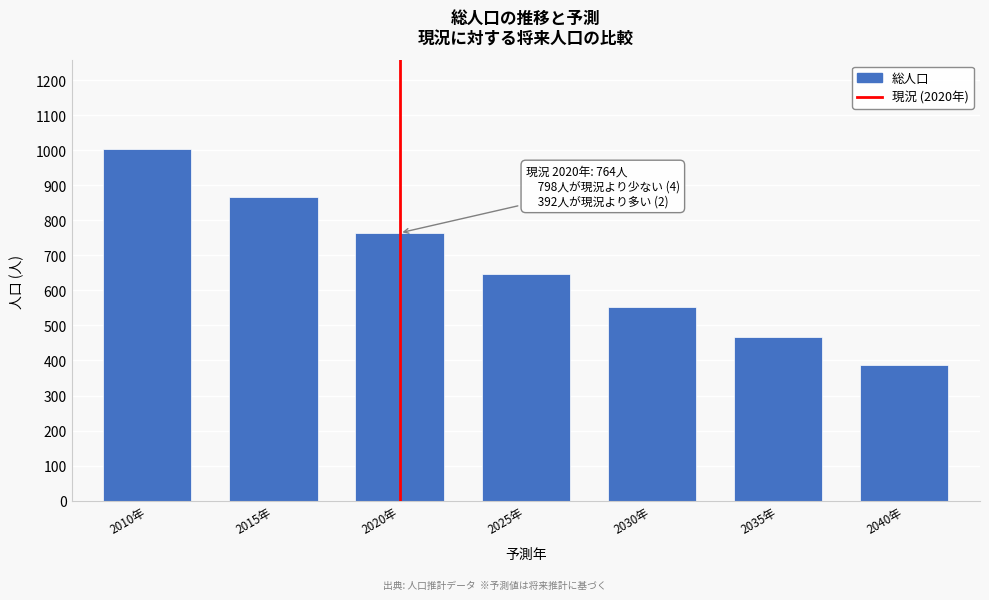

Reading right to left, list all the values displayed in this chart.

386	466	553	646	764	868	1005